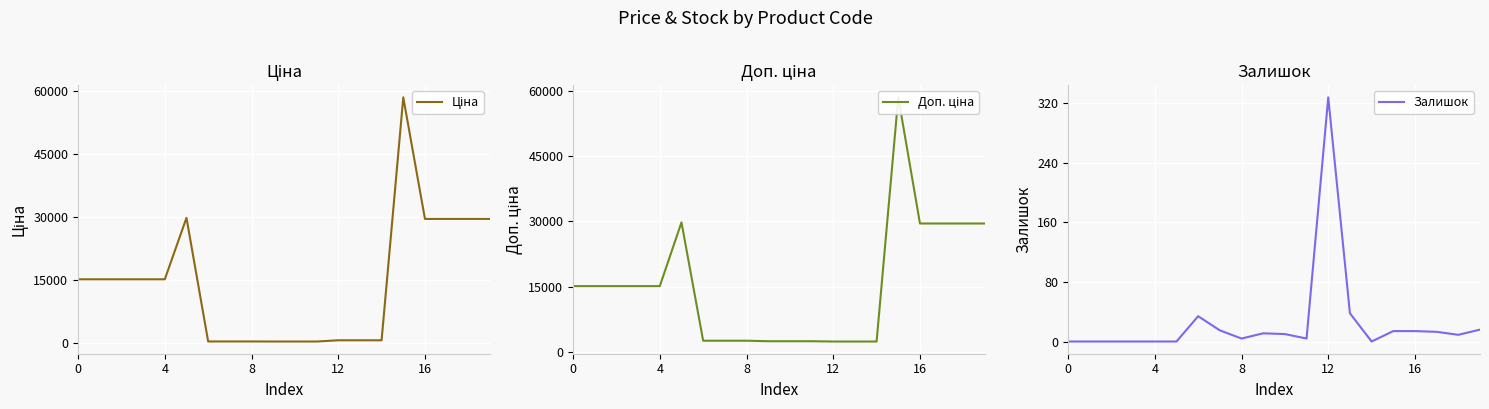

True or false: Залишок and Доп. ціна intersect in this chart.

False